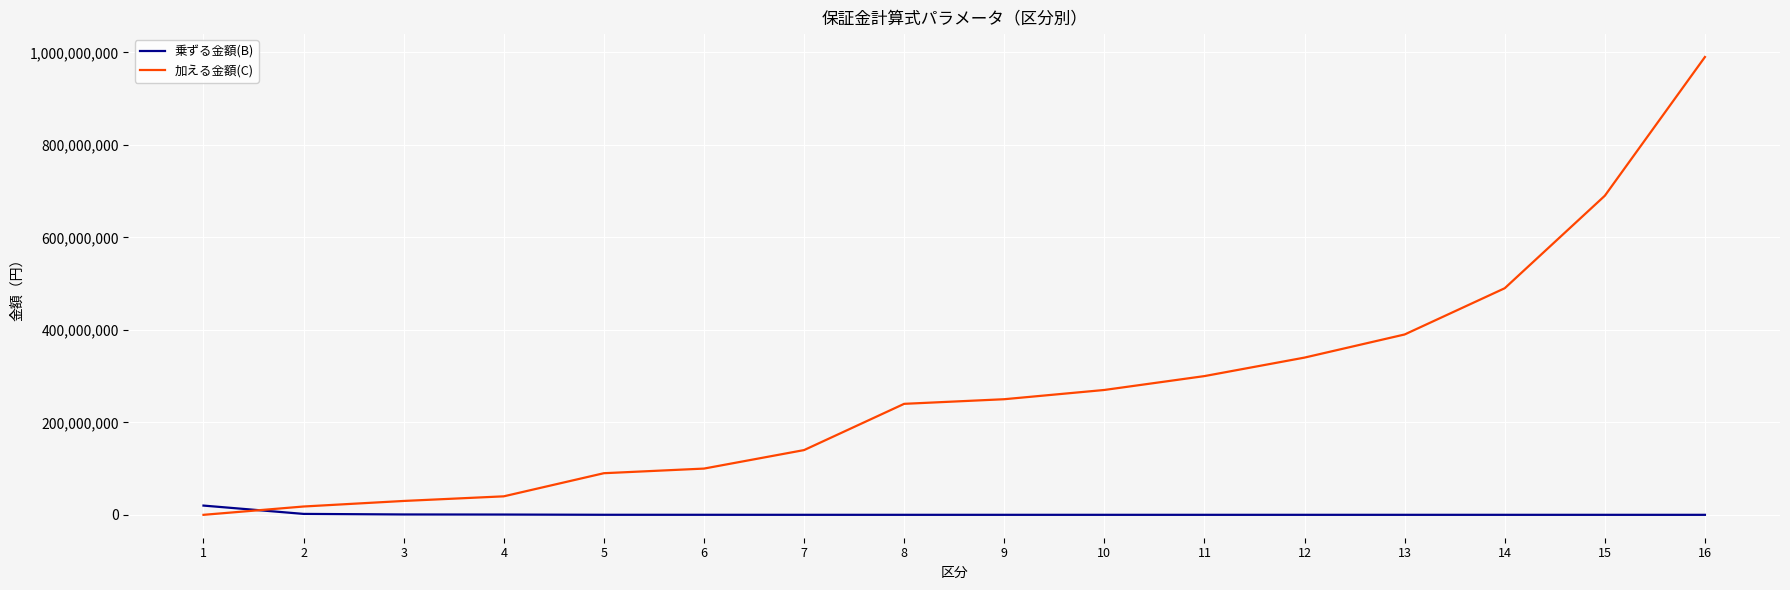

Where do 乗ずる金額(B) and 加える金額(C) first cross each other?

1 and 2